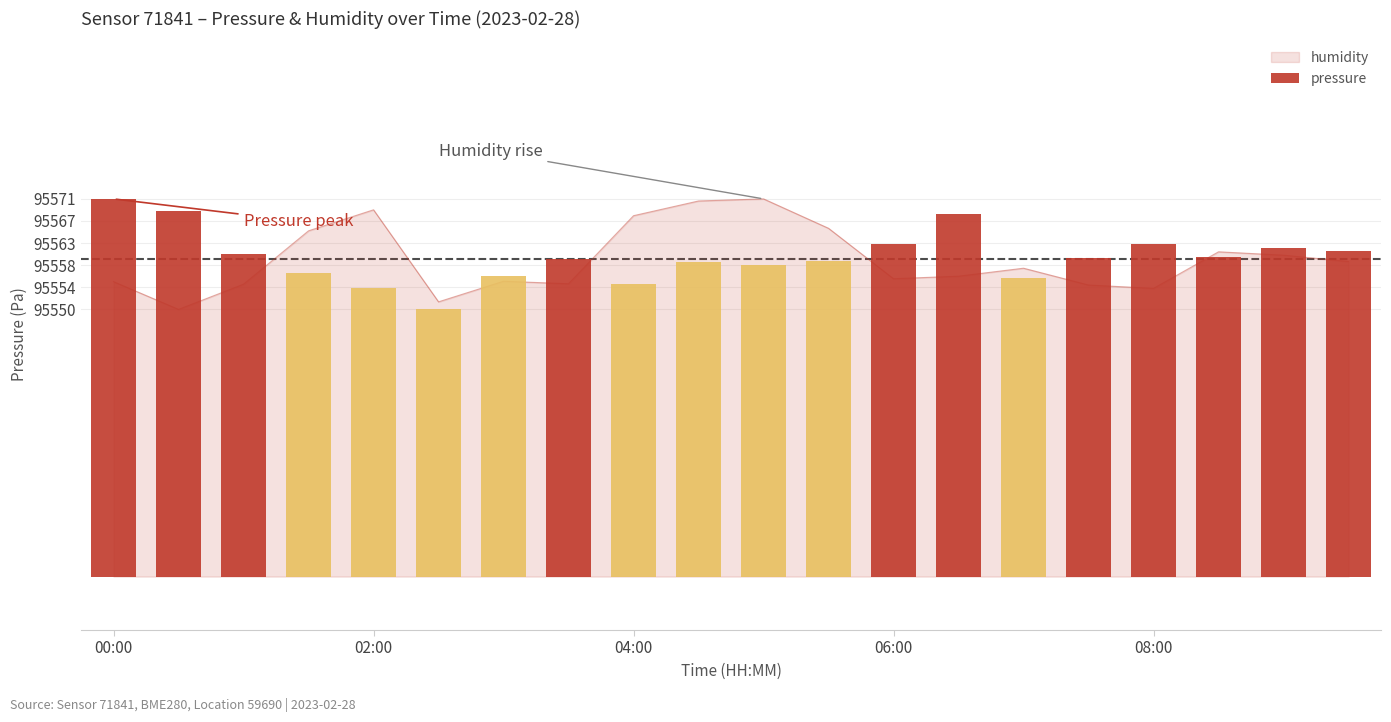

Which has a higher value, 08:00 or 9?

9